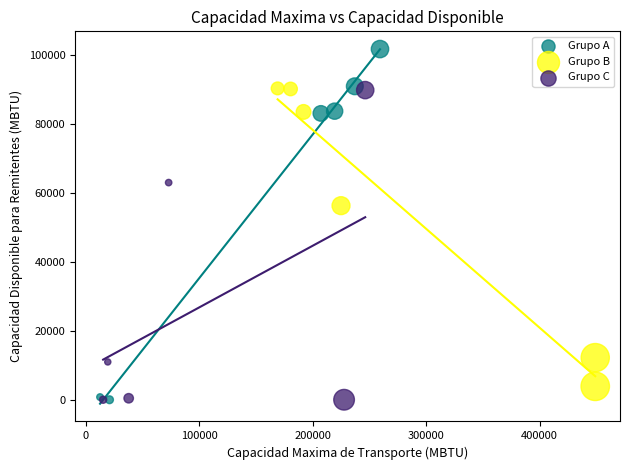

Which series reaches the maximum Y coordinate?

Grupo A